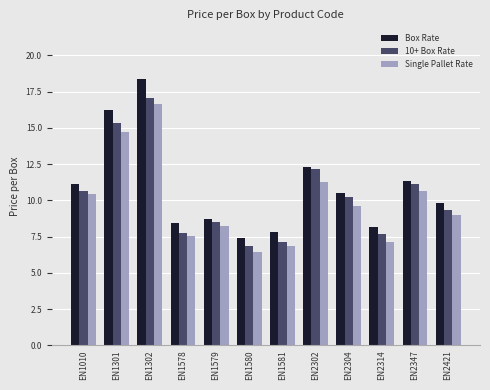

At which label is 10+ Box Rate closest to 11?

EN2347